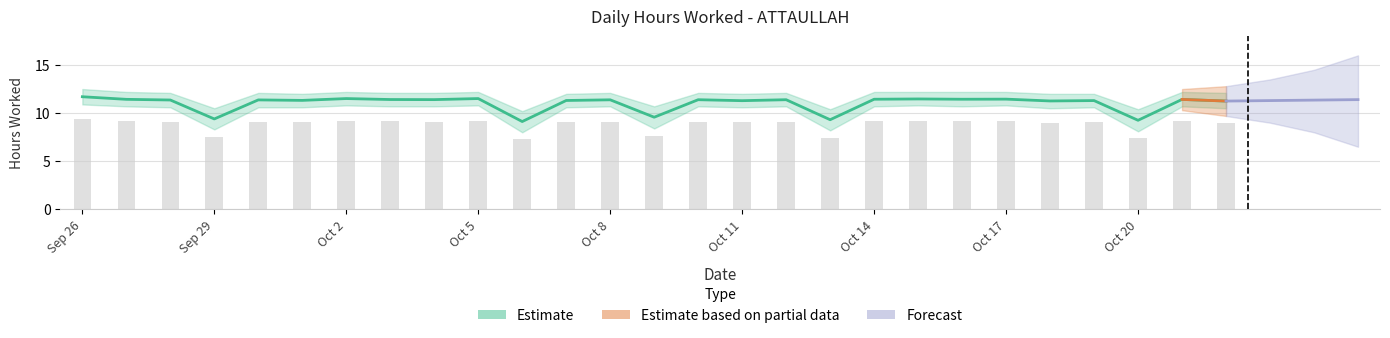

What is the approximate value of Estimate at 19?

11.3